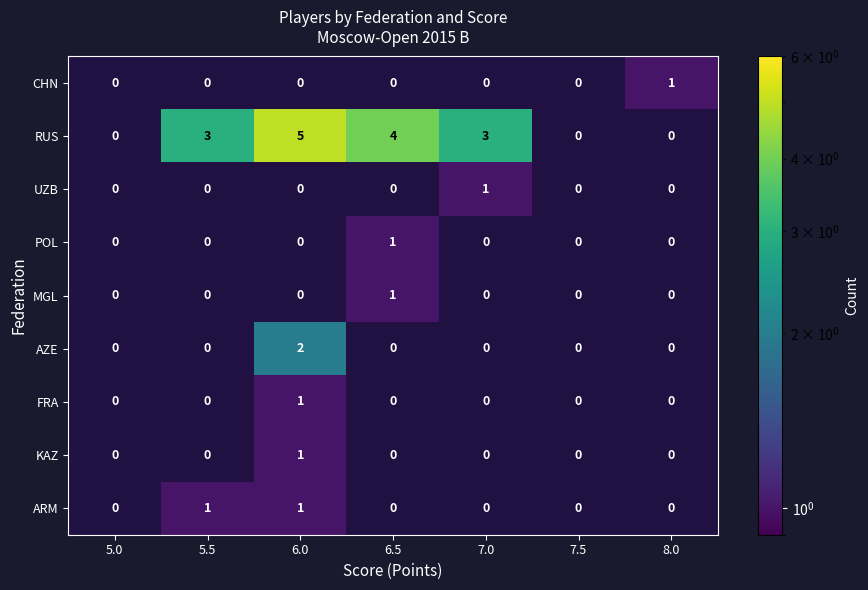

At which category does the chart reach its peak across all series?

6.0